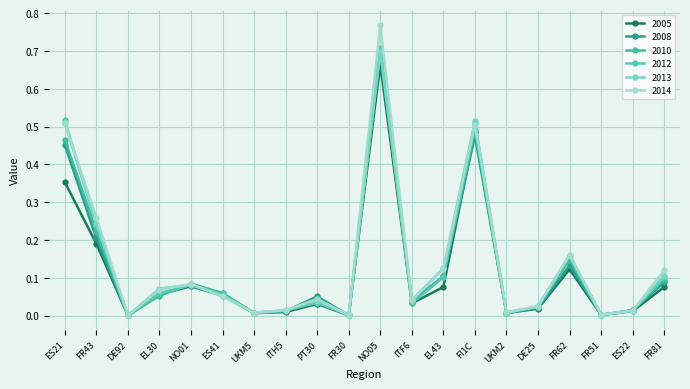

How many data points does each series have?

20